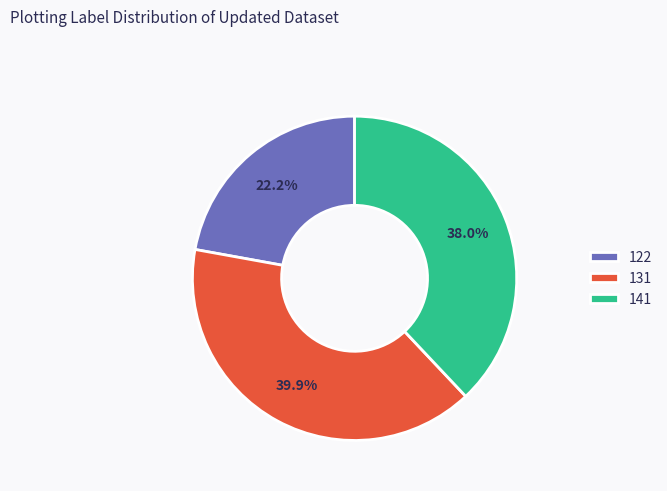

What portion of the pie excludes 122?

77.8%